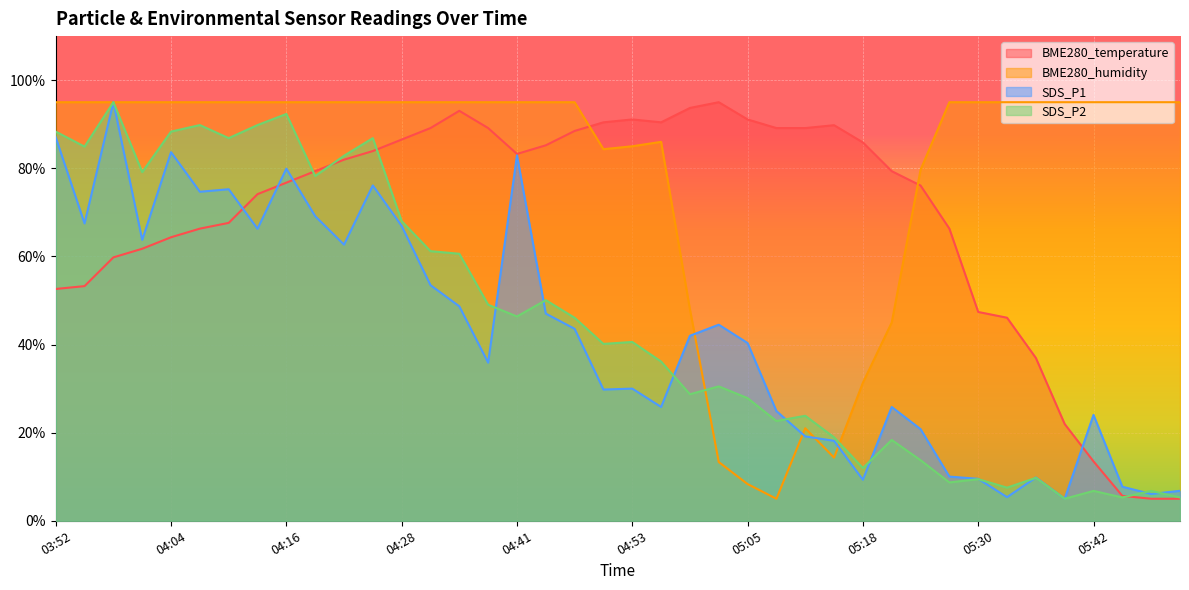

Reading left to right, extract all data points from this chart.

BME280_temperature: 03:52=52.6	03:55=53.3	03:58=59.8	04:01=61.7	04:04=64.3	04:07=66.3	04:10=67.6	04:13=74.1	04:16=76.7	04:19=79.3	04:22=82.0	04:25=83.9	04:28=86.5	04:32=89.1	04:35=93.0	04:38=89.1	04:41=83.3	04:44=85.2	04:47=88.5	04:50=90.4	04:53=91.1	04:56=90.4	04:59=93.7	05:02=95.0	05:05=91.1	05:08=89.1	05:11=89.1	05:14=89.8	05:18=85.9	05:21=79.3	05:24=76.1	05:27=66.3	05:30=47.4	05:33=46.1	05:36=37.0	05:39=22.0	05:42=13.5	05:45=5.7	05:48=5.0	05:51=5.0
BME280_humidity: 03:52=95.0	03:55=95.0	03:58=95.0	04:01=95.0	04:04=95.0	04:07=95.0	04:10=95.0	04:13=95.0	04:16=95.0	04:19=95.0	04:22=95.0	04:25=95.0	04:28=95.0	04:32=95.0	04:35=95.0	04:38=95.0	04:41=95.0	04:44=95.0	04:47=95.0	04:50=84.3	04:53=85.0	04:56=86.0	04:59=48.0	05:02=13.3	05:05=8.3	05:08=5.0	05:11=21.0	05:14=14.3	05:18=31.3	05:21=45.0	05:24=79.7	05:27=95.0	05:30=95.0	05:33=95.0	05:36=95.0	05:39=95.0	05:42=95.0	05:45=95.0	05:48=95.0	05:51=95.0
SDS_P1: 03:52=87.0	03:55=67.5	03:58=95.0	04:01=63.8	04:04=83.7	04:07=74.7	04:10=75.2	04:13=66.3	04:16=79.9	04:19=69.1	04:22=62.7	04:25=76.1	04:28=66.9	04:32=53.5	04:35=48.7	04:38=35.9	04:41=82.9	04:44=47.0	04:47=43.6	04:50=29.8	04:53=30.0	04:56=25.8	04:59=42.0	05:02=44.5	05:05=40.3	05:08=24.9	05:11=19.2	05:14=18.1	05:18=9.3	05:21=25.8	05:24=20.8	05:27=10.0	05:30=9.5	05:33=5.4	05:36=9.8	05:39=5.0	05:42=24.0	05:45=7.7	05:48=6.1	05:51=6.8
SDS_P2: 03:52=88.3	03:55=84.9	03:58=95.0	04:01=79.1	04:04=88.3	04:07=89.8	04:10=86.8	04:13=89.8	04:16=92.3	04:19=78.2	04:22=82.8	04:25=86.8	04:28=68.0	04:32=61.2	04:35=60.6	04:38=49.0	04:41=46.4	04:44=50.1	04:47=46.1	04:50=40.1	04:53=40.6	04:56=36.1	04:59=28.7	05:02=30.5	05:05=27.8	05:08=22.6	05:11=23.8	05:14=18.9	05:18=12.0	05:21=18.3	05:24=13.7	05:27=8.7	05:30=9.4	05:33=7.5	05:36=9.7	05:39=5.0	05:42=6.8	05:45=5.3	05:48=6.8	05:51=5.3